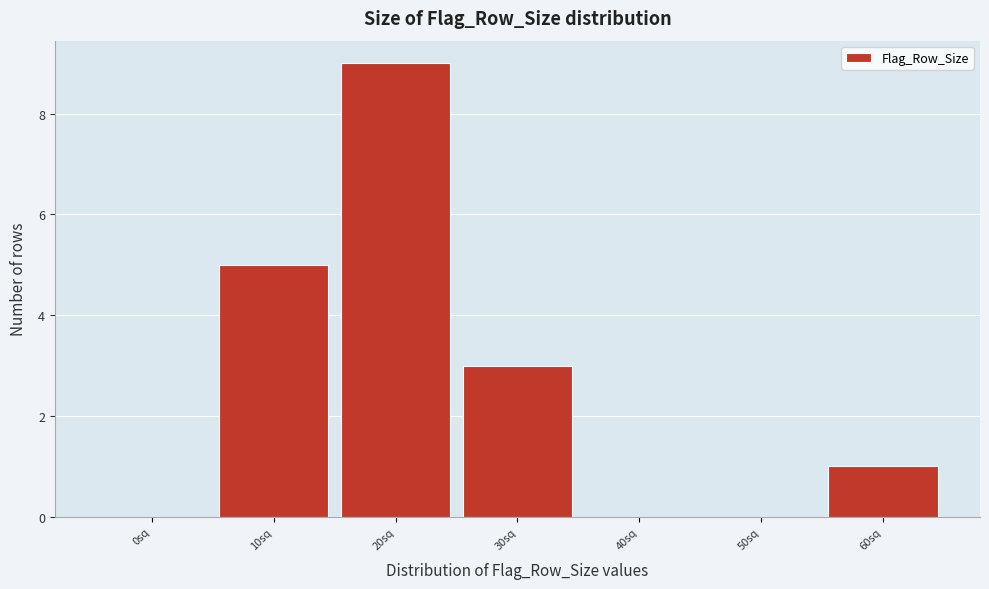

Reading left to right, transcribe all the data shown in this chart.

0sq=0	10sq=5	20sq=9	30sq=3	40sq=0	50sq=0	60sq=1